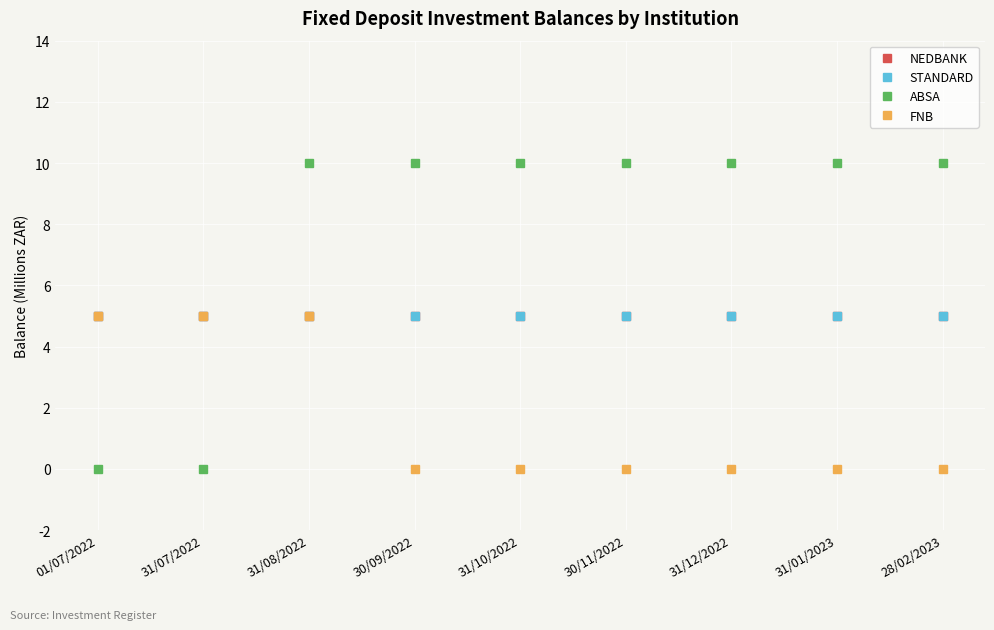

Reading left to right, list all the values displayed in this chart.

NEDBANK: 01/07/2022=5	31/07/2022=5	31/08/2022=5	30/09/2022=5	31/10/2022=5	30/11/2022=5	31/12/2022=5	31/01/2023=5	28/02/2023=5
STANDARD: 01/07/2022=5	31/07/2022=5	31/08/2022=5	30/09/2022=5	31/10/2022=5	30/11/2022=5	31/12/2022=5	31/01/2023=5	28/02/2023=5
ABSA: 01/07/2022=0	31/07/2022=0	31/08/2022=10	30/09/2022=10	31/10/2022=10	30/11/2022=10	31/12/2022=10	31/01/2023=10	28/02/2023=10
FNB: 01/07/2022=5	31/07/2022=5	31/08/2022=5	30/09/2022=0	31/10/2022=0	30/11/2022=0	31/12/2022=0	31/01/2023=0	28/02/2023=0